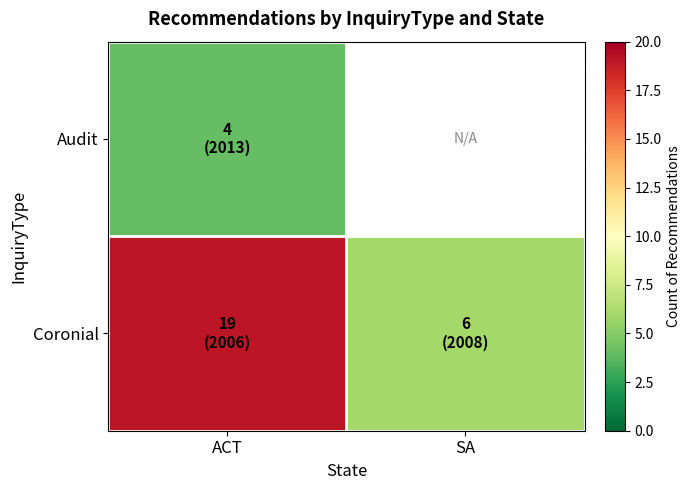

How many values in Audit are above zero?

1